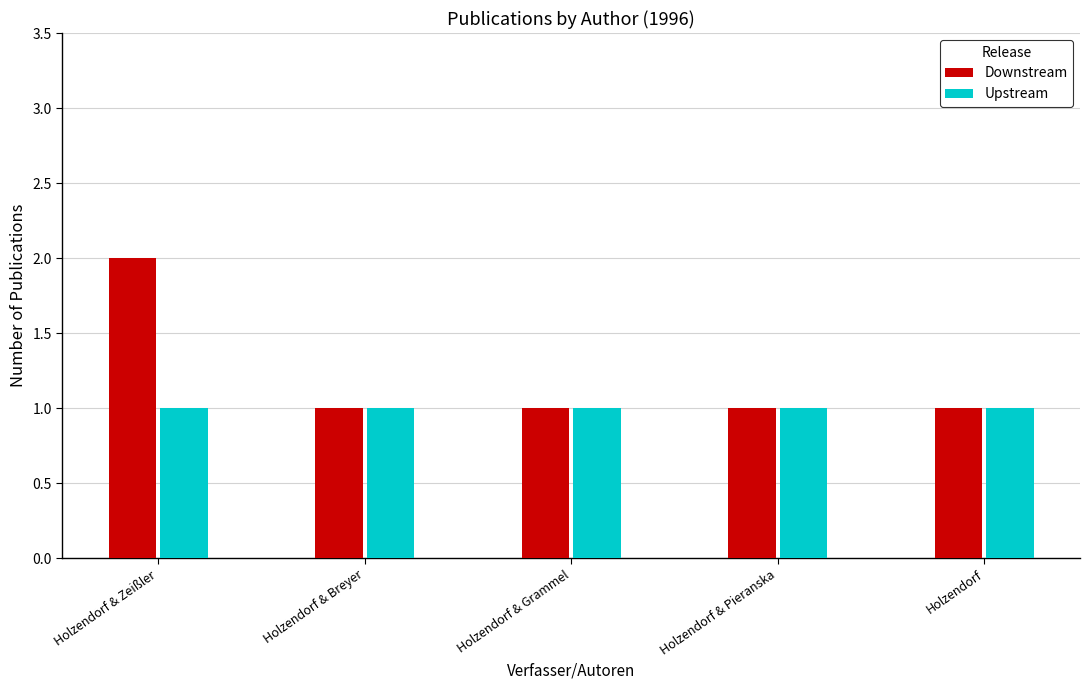

Rank the series by their maximum value, from lowest to highest.

Upstream, Downstream